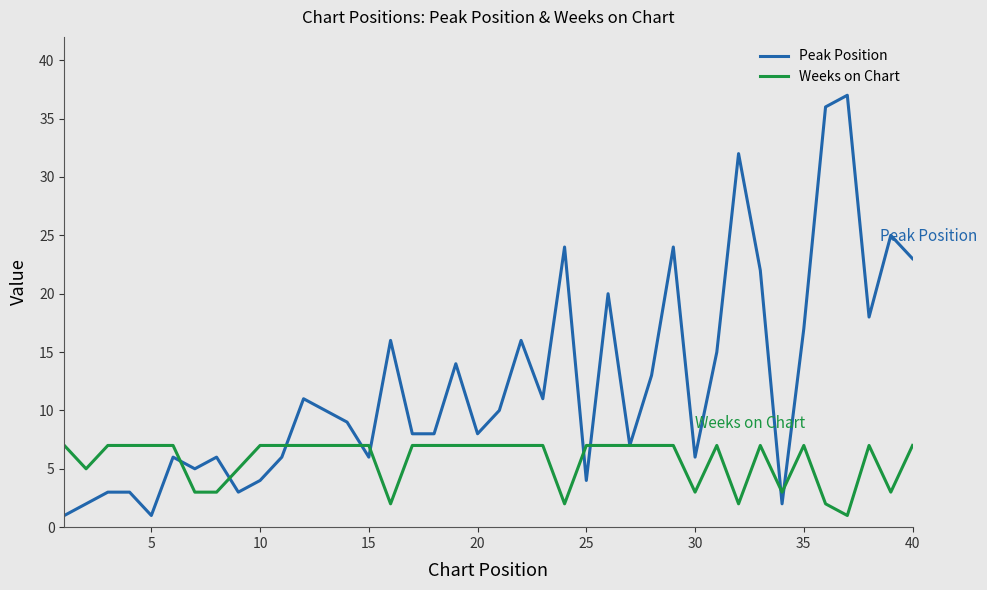

List the series in order of their peak value, highest first.

Peak Position, Weeks on Chart